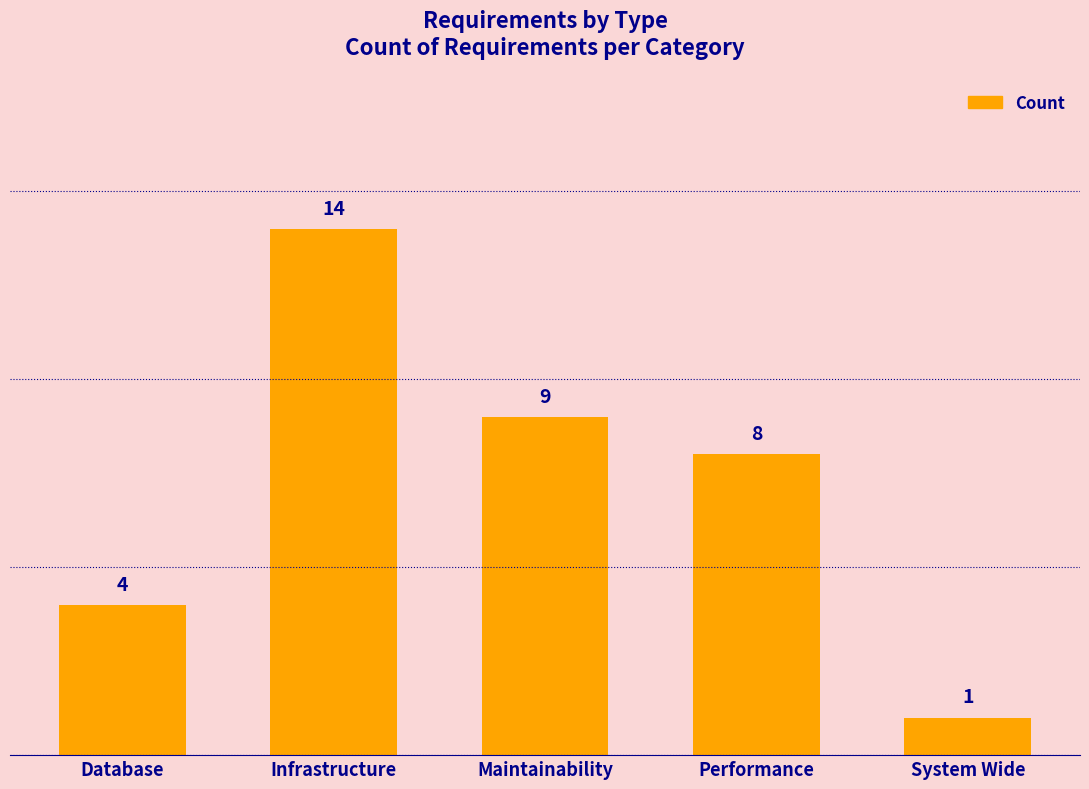

Which has a higher value, Database or Infrastructure?

Infrastructure